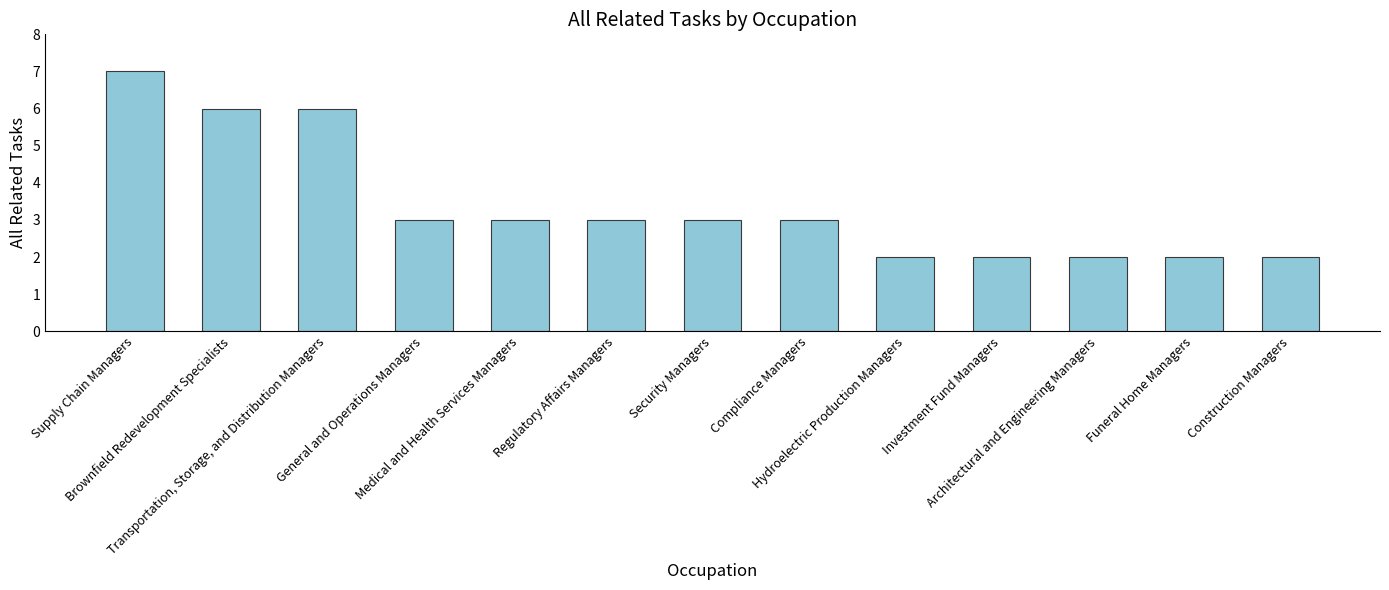

What is the greatest value displayed?

7